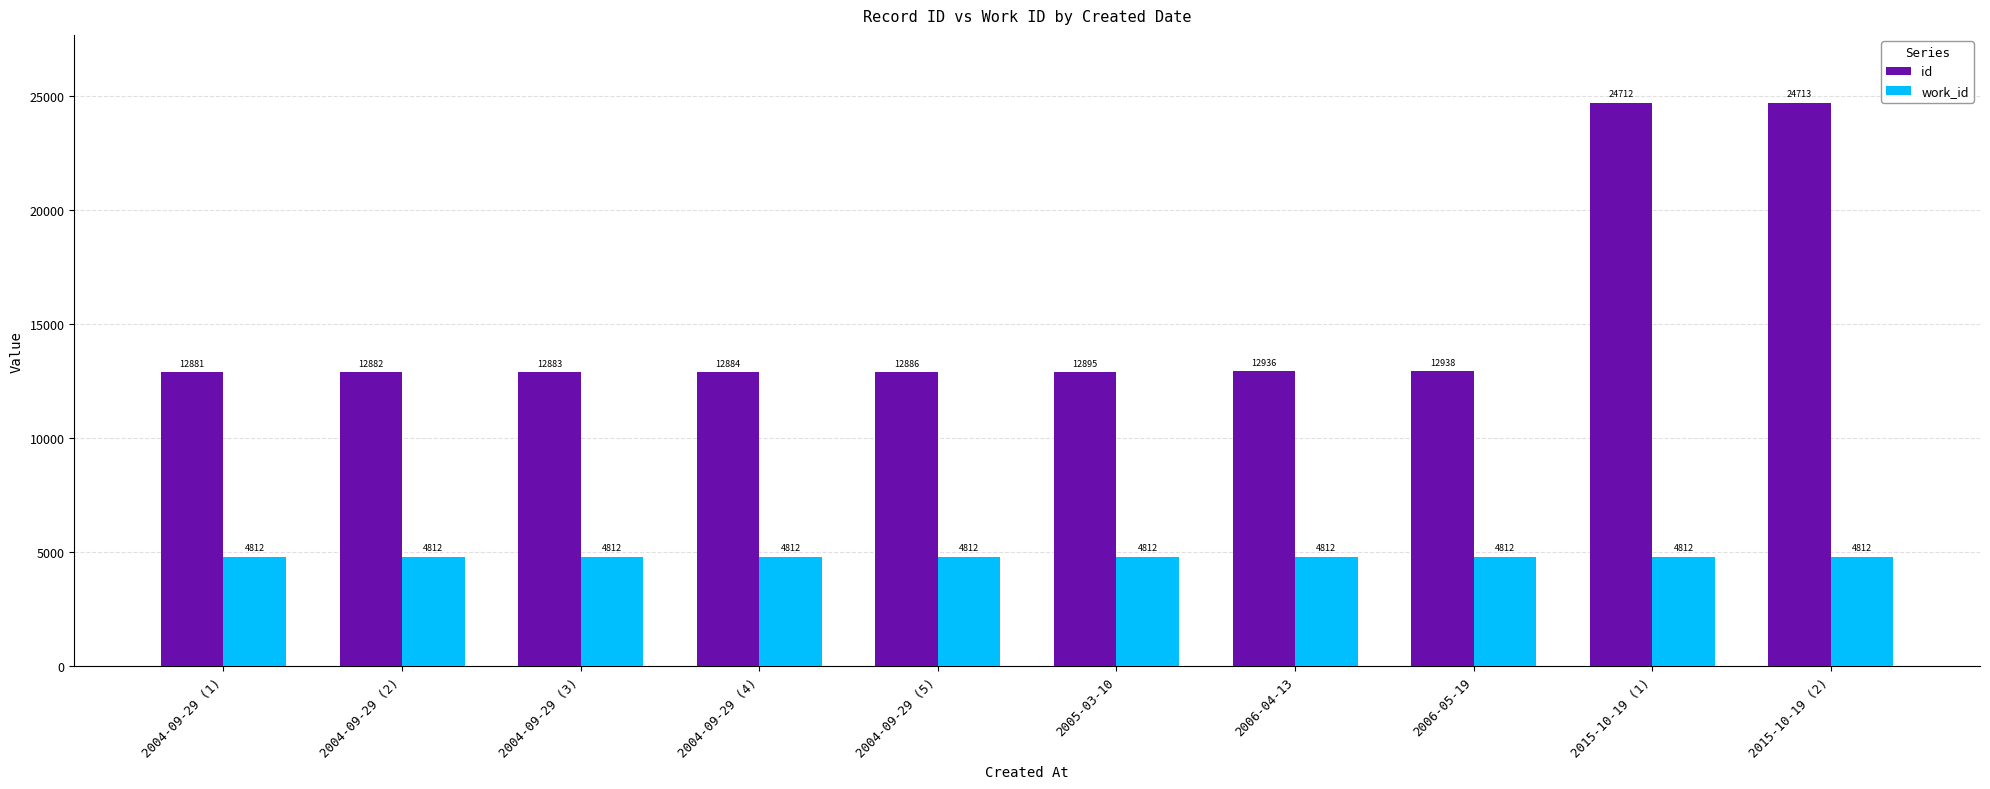

What is the label of the 7th bar from the right?

2004-09-29 (4)